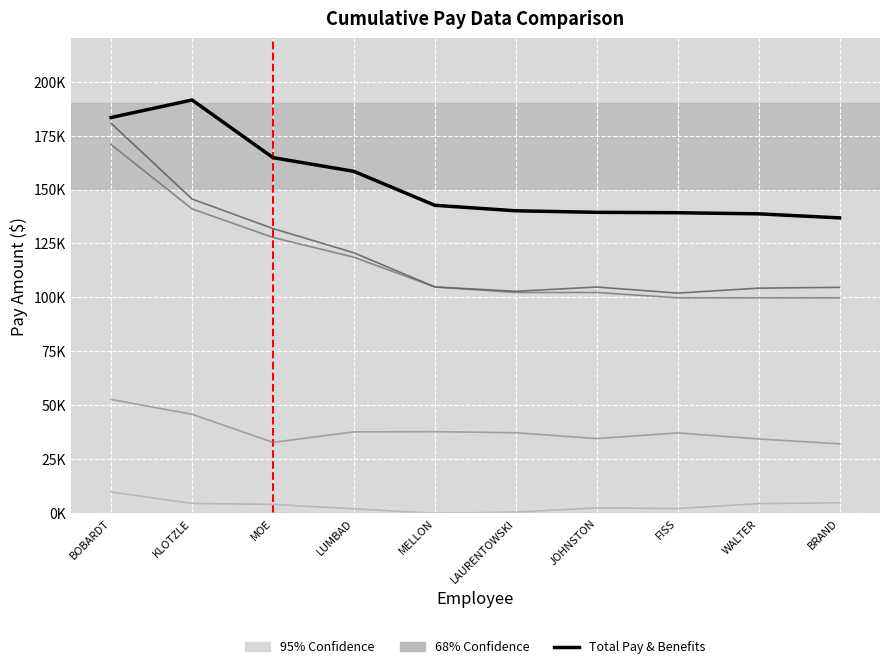

What is the total value across all series at KLOTZLE?

528508.3